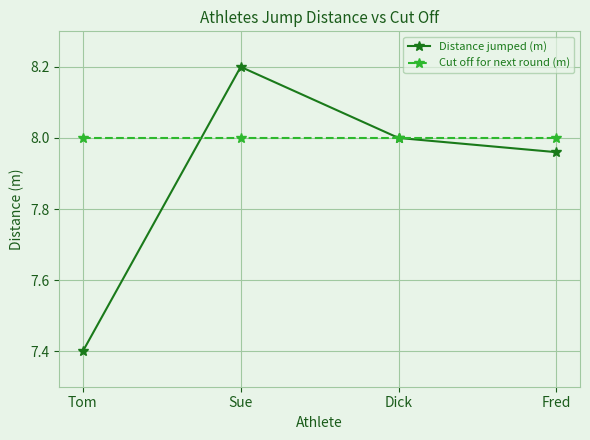

Which label corresponds to the largest value in the chart?

Sue